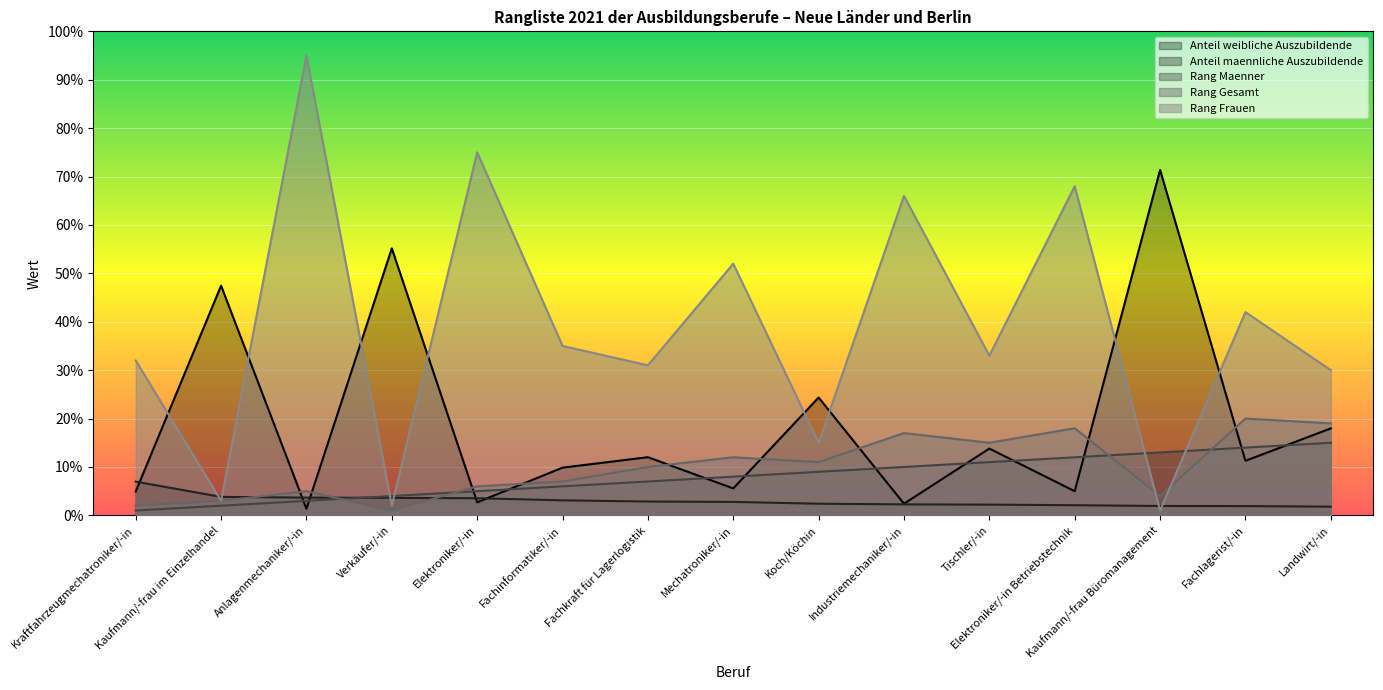

The Anteil maennliche Auszubildende series shows 2.9 at Fachkraft für Lagerlogistik. True or false?

True